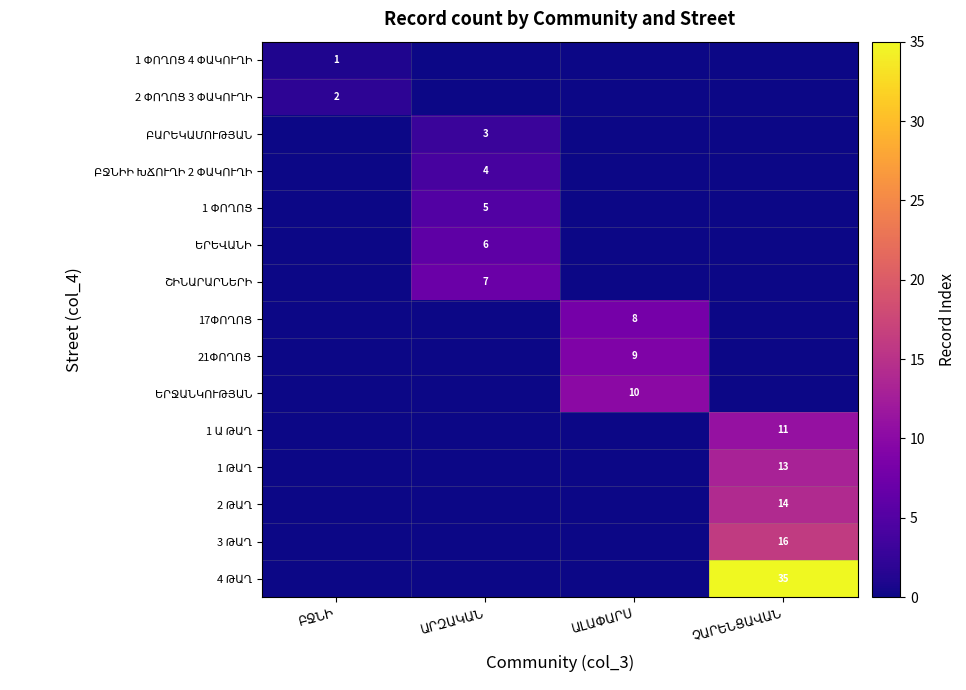

Is the value of 3 ԹԱՂ at ԱԼԱՓԱՐՍ greater than the value of 1 Ա ԹԱՂ at ԱԼԱՓԱՐՍ?

No